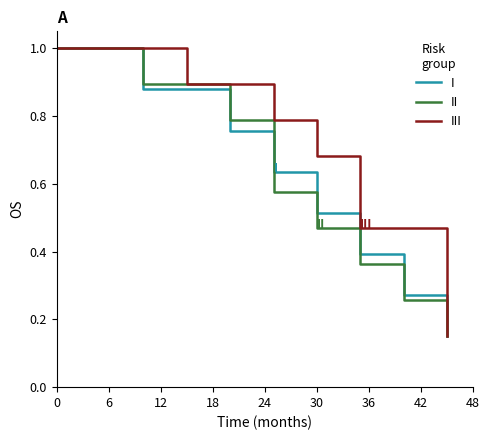

What is the highest value of the III series?

1.0